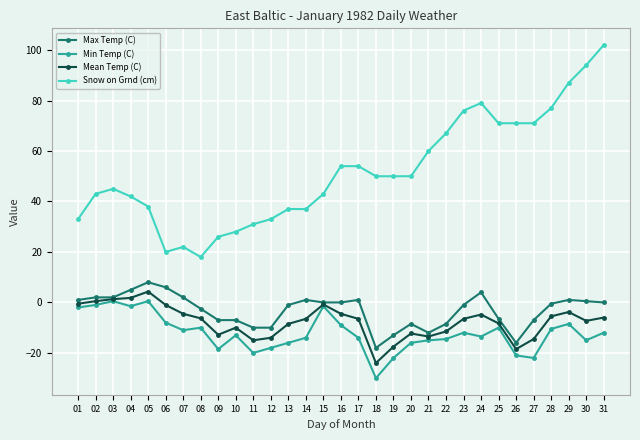

The value of Min Temp (C) at 24 is -13.5. True or false?

True